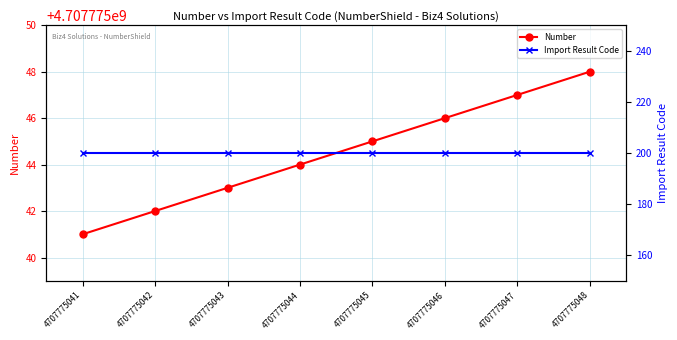

True or false: Import Result Code and Number intersect in this chart.

False